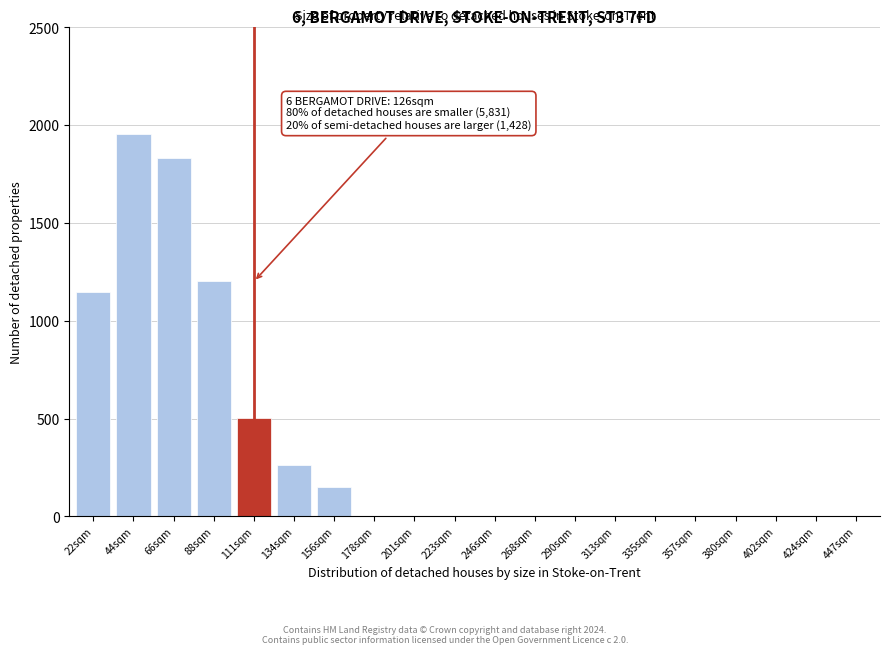

Reading left to right, transcribe all the data shown in this chart.

22sqm=1146	44sqm=1952	66sqm=1832	88sqm=1201	111sqm=501	134sqm=263	156sqm=152	178sqm=0	201sqm=0	223sqm=0	246sqm=0	268sqm=0	290sqm=0	313sqm=0	335sqm=0	357sqm=0	380sqm=0	402sqm=0	424sqm=0	447sqm=0